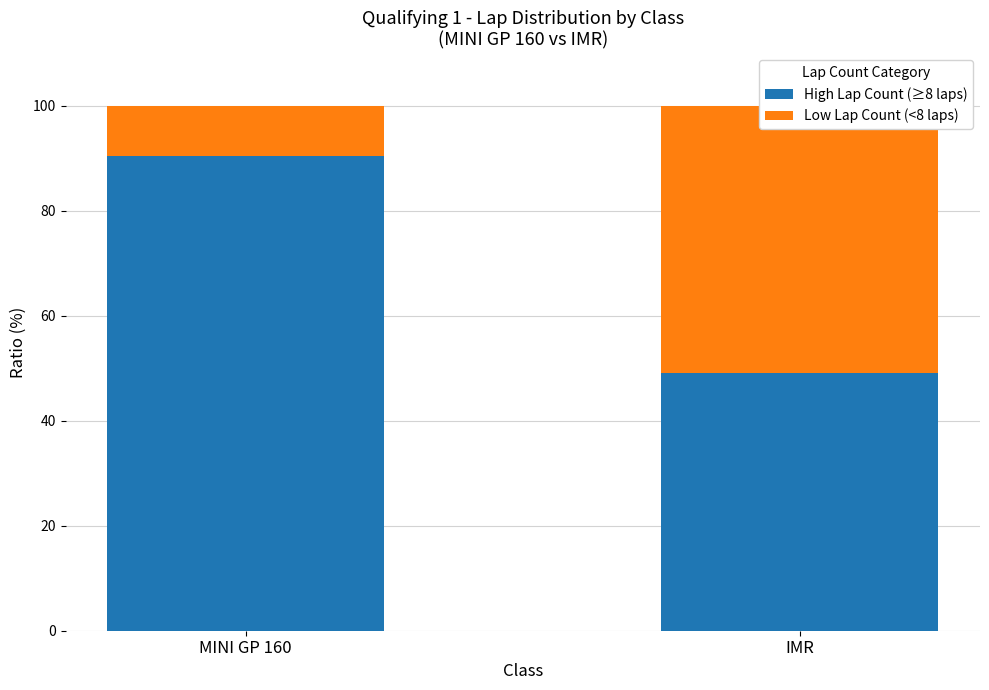

Rank the series by their maximum value, from highest to lowest.

High Lap Count (≥8 laps), Low Lap Count (<8 laps)